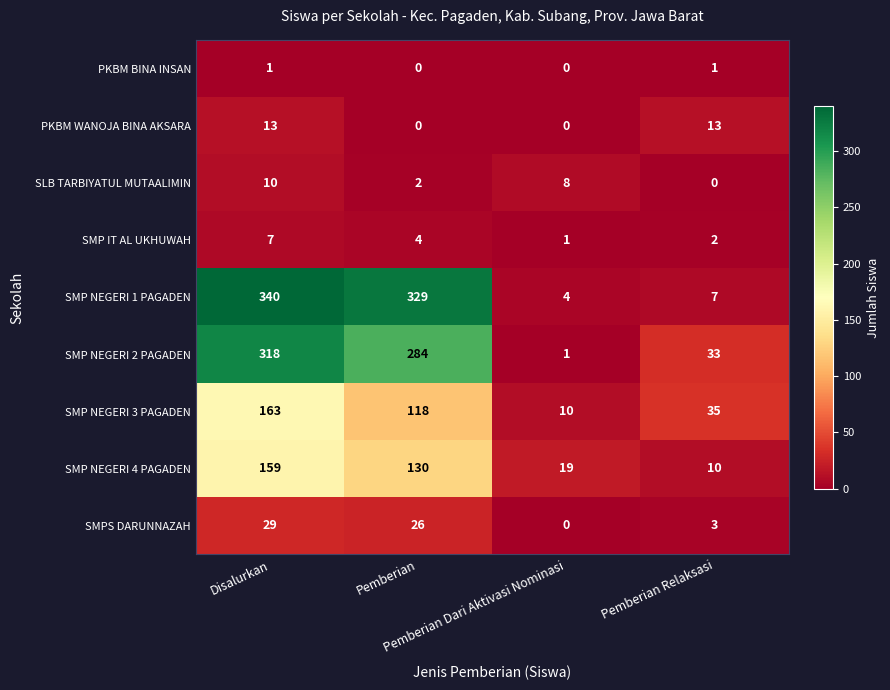

Which series has the widest spread of values?

SMP NEGERI 1 PAGADEN